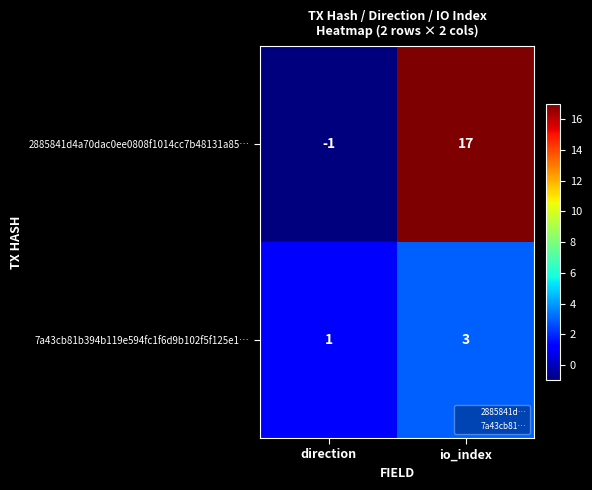

The 7a43cb81b394b119e594fc1f6d9b102f5f125e1… series shows 1 at direction. True or false?

True